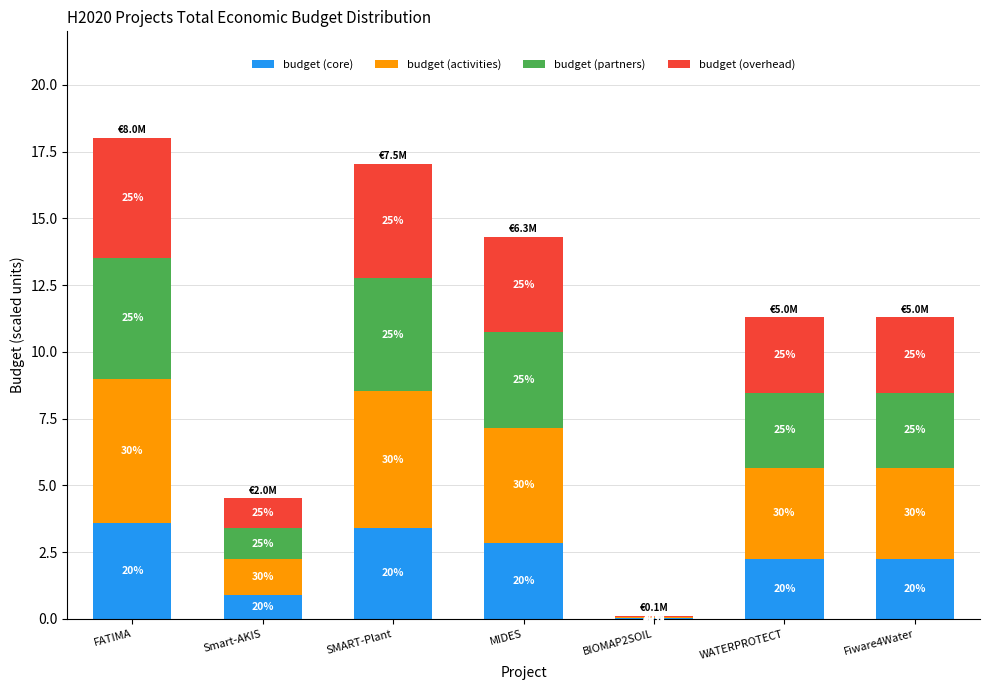

Which series has the largest total across all categories?

budget (activities)